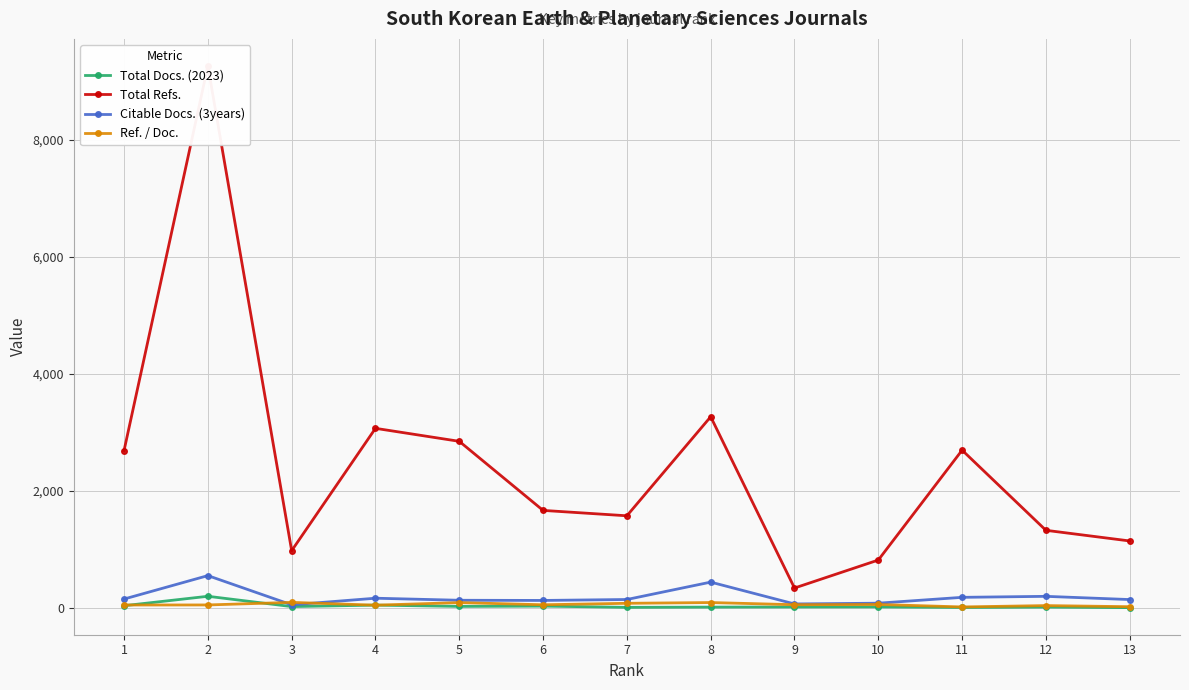

How many data points does each series have?

13